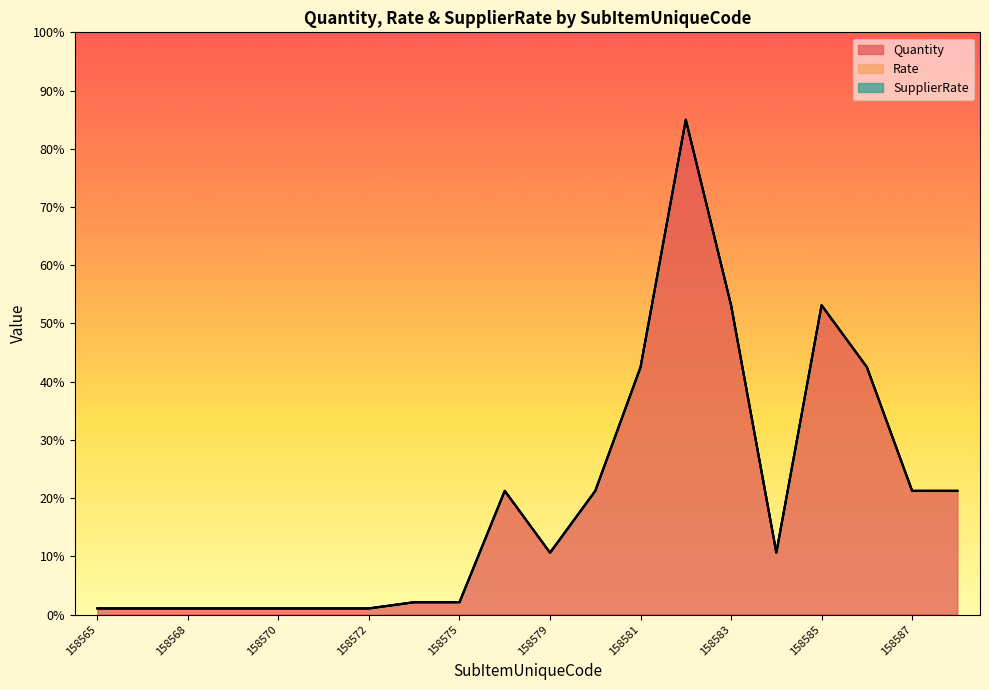

Which series changed the most between 158567 and 158582?

Quantity